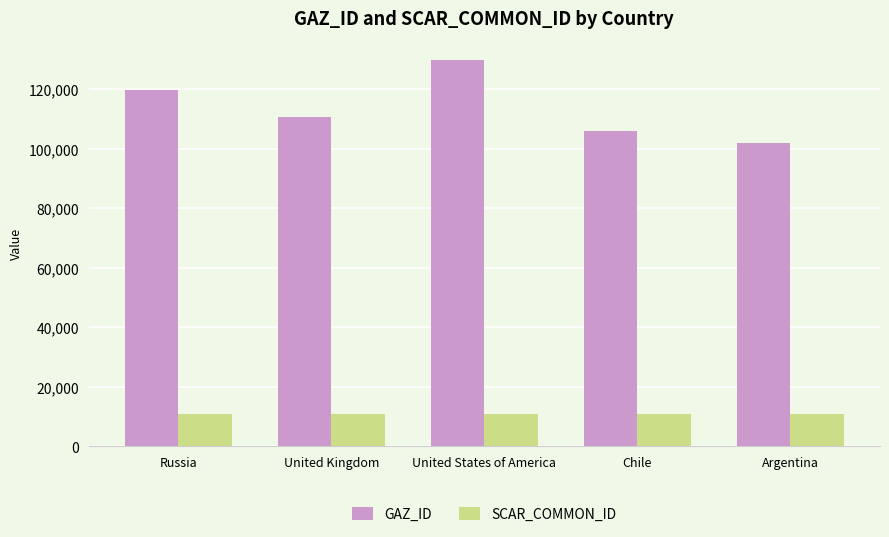

At which category does the chart reach its peak across all series?

United States of America